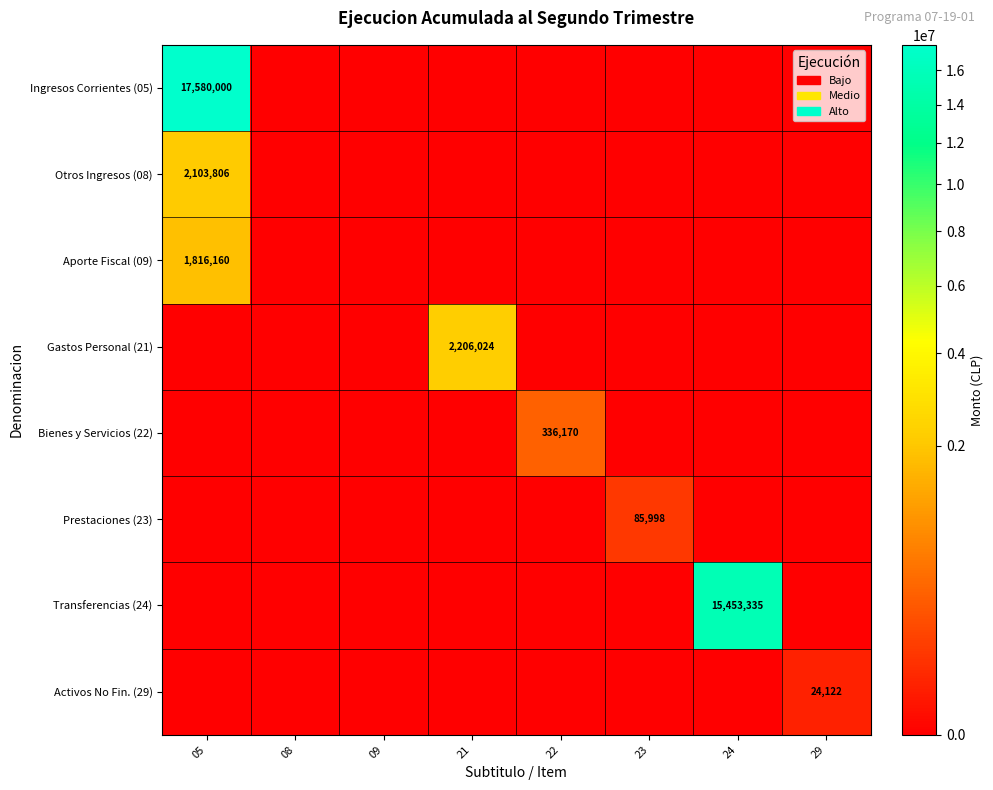

Is it true that Bienes y Servicios (22) equals 336170 at 22?

True